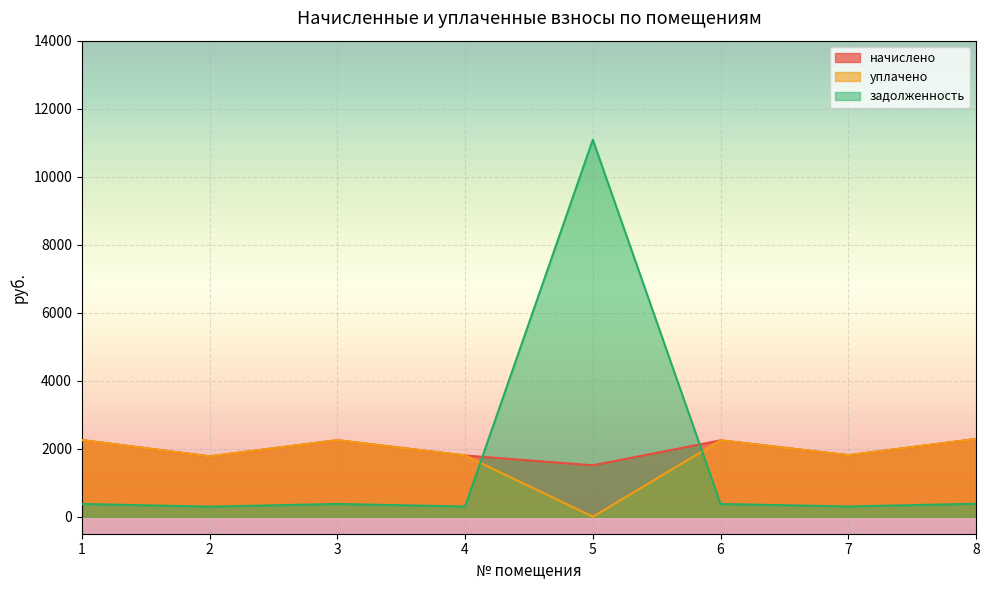

True or false: задолженность has a value of 380.9 at 8.

True